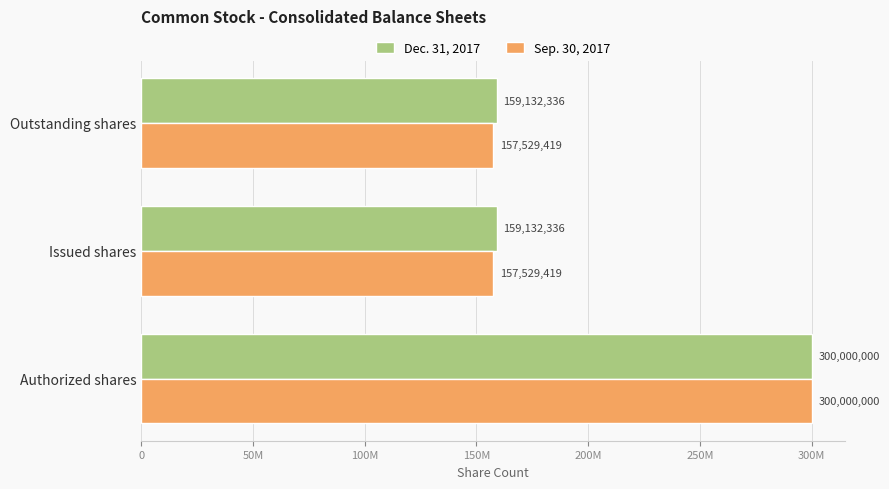

What are all the series names shown in the legend?

Dec. 31, 2017, Sep. 30, 2017